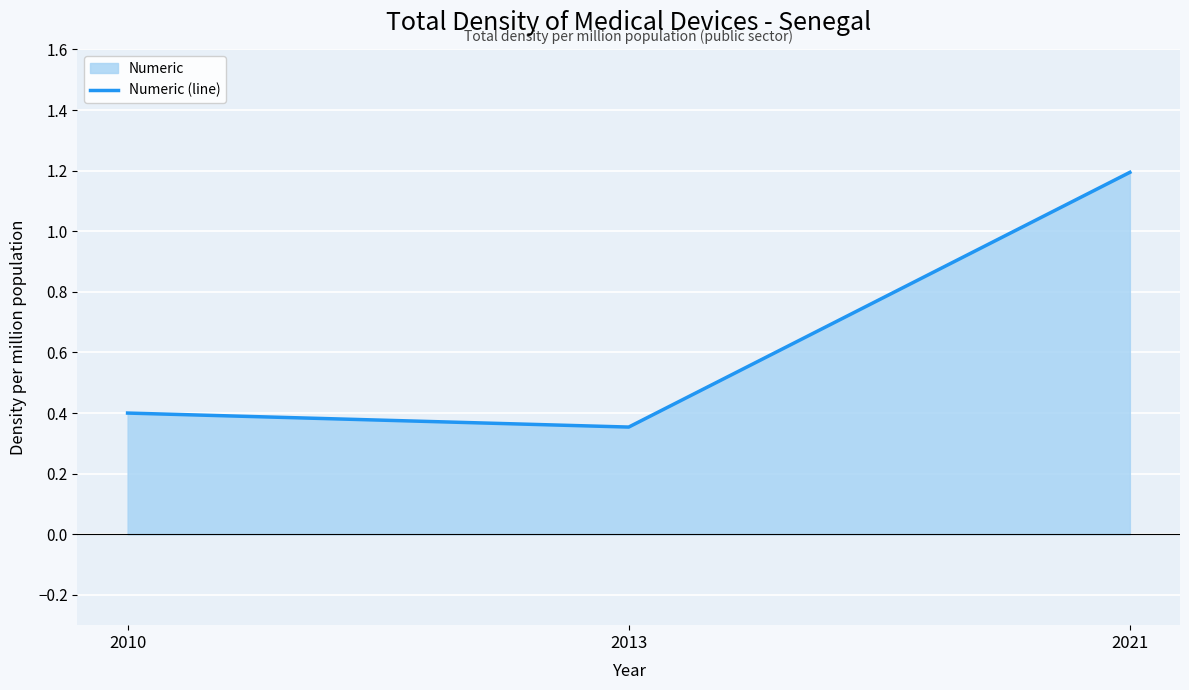

Rank the categories by value from highest to lowest.

2021, 2010, 2013